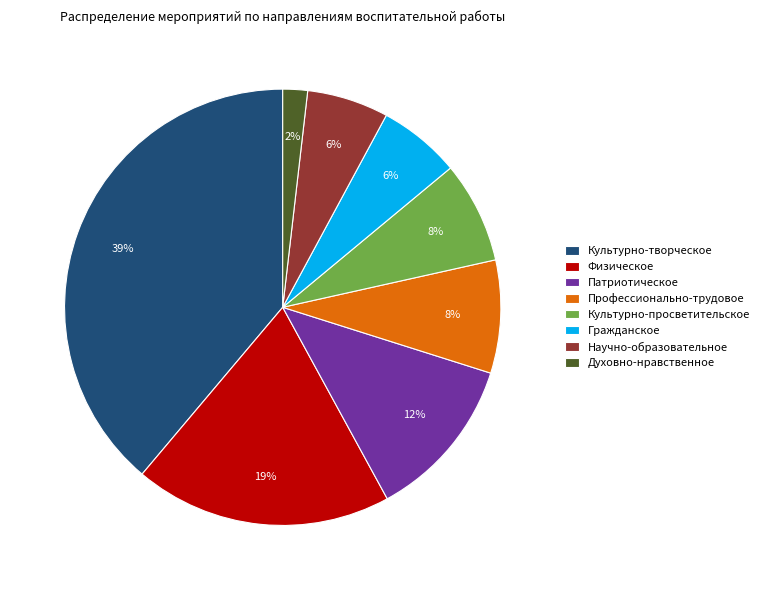

Which slice is the largest?

Культурно-творческое